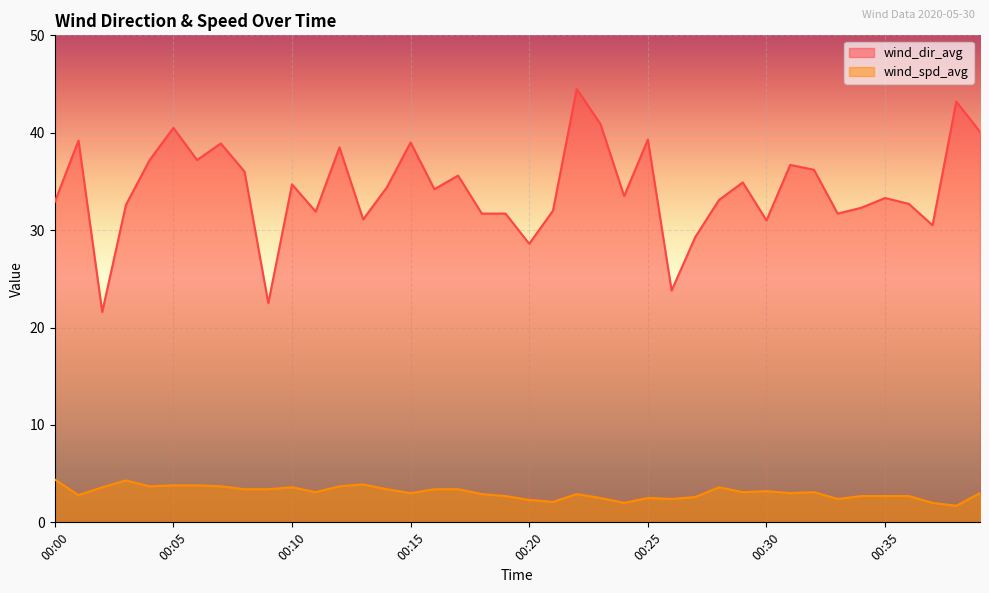

At which category does the chart reach its peak across all series?

00:22